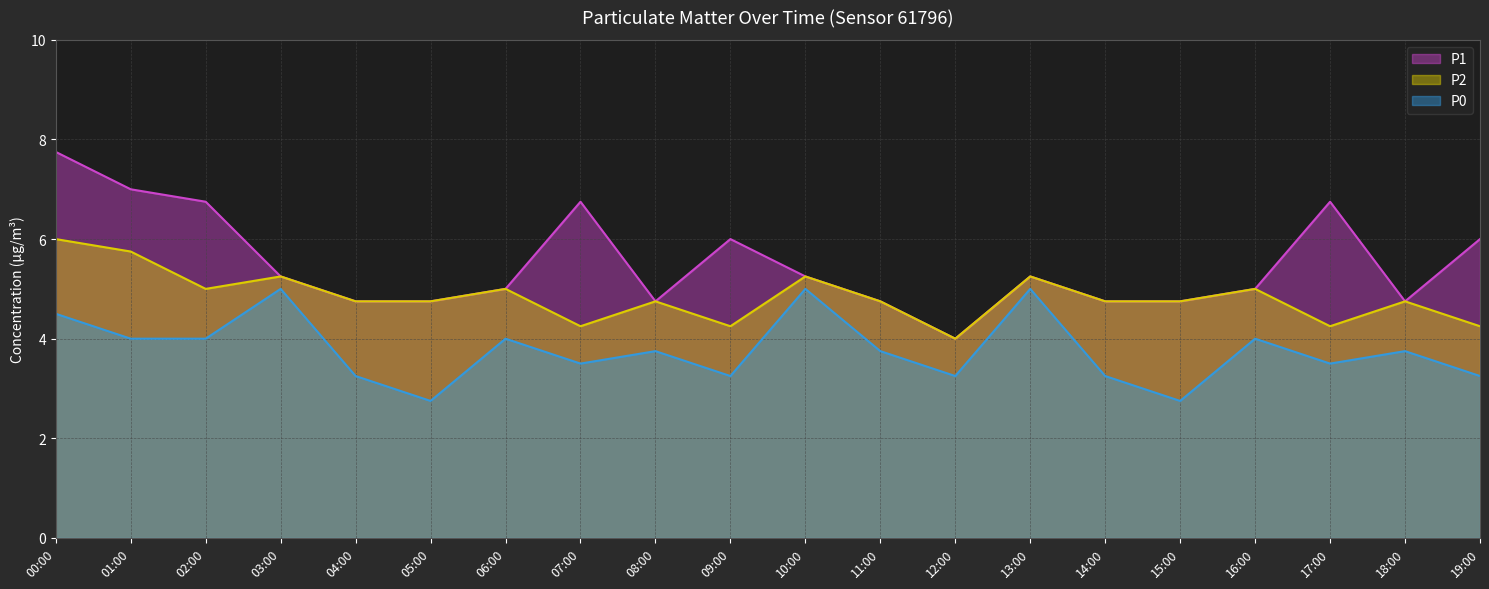

What is the difference between the maximum and second lowest values in the P1 series?

3.0